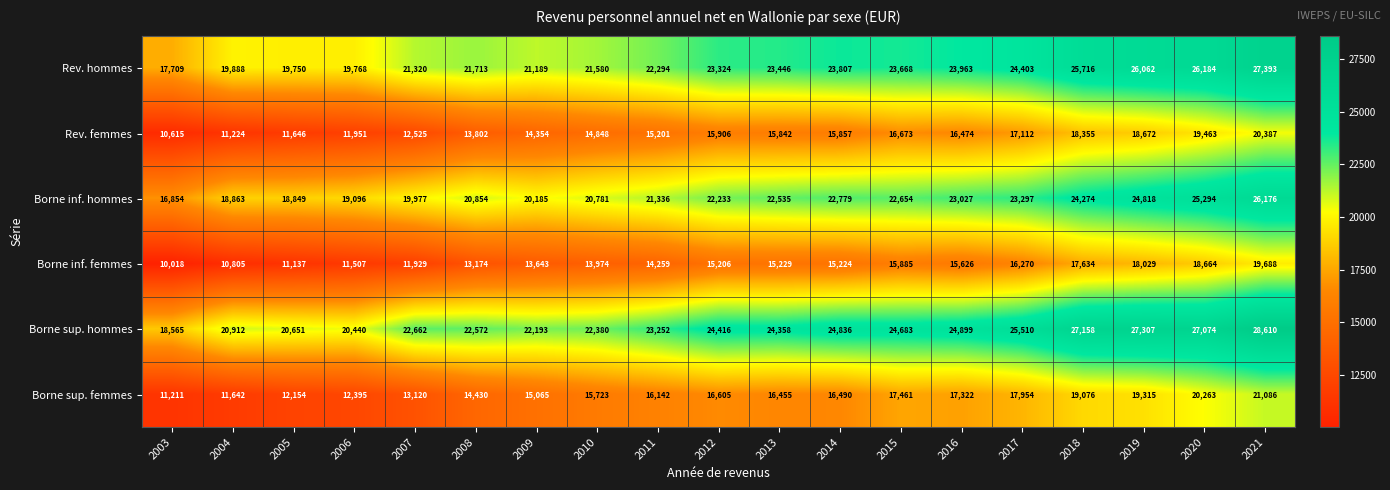

What is the difference between the highest and lowest values at 2010?

8406